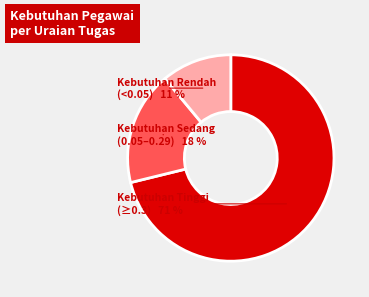

To the nearest percent, what is the average slice percentage?

33%